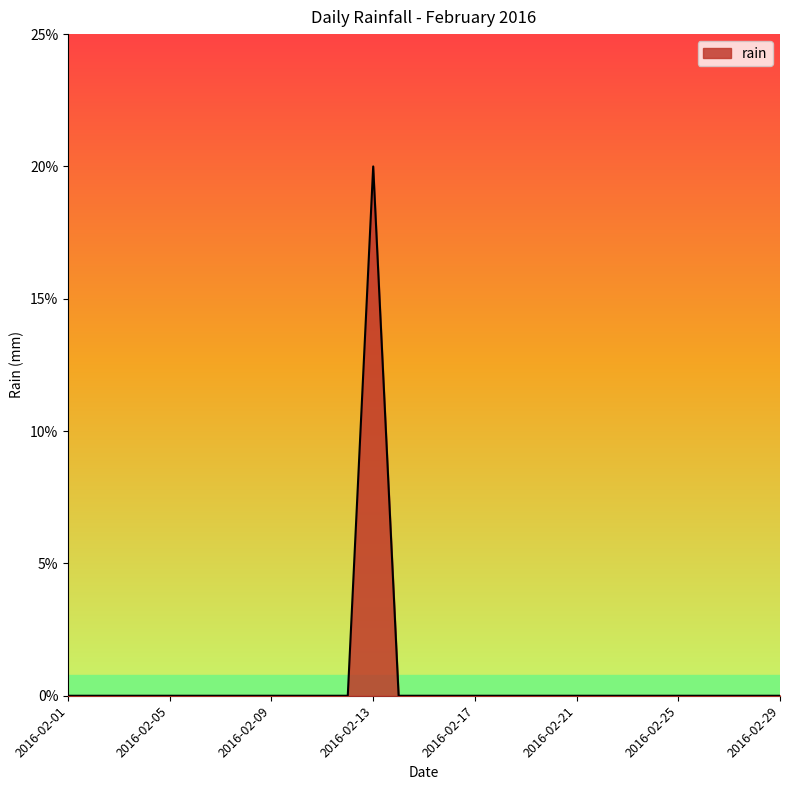

Does the chart display data point markers on the line(s)?

No